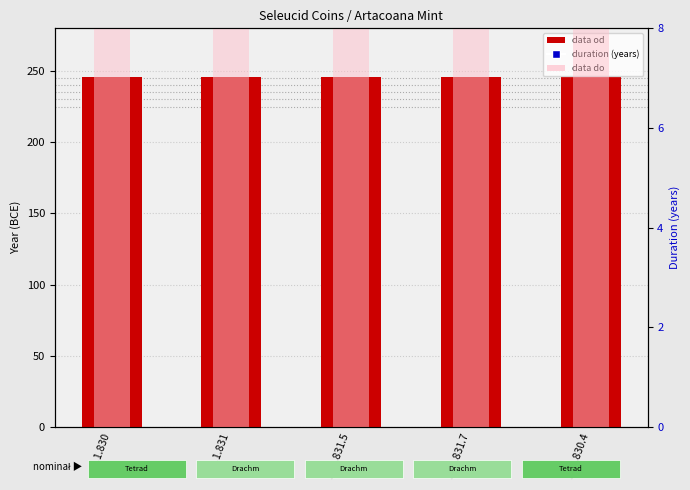

Which series has the largest total across all categories?

data od